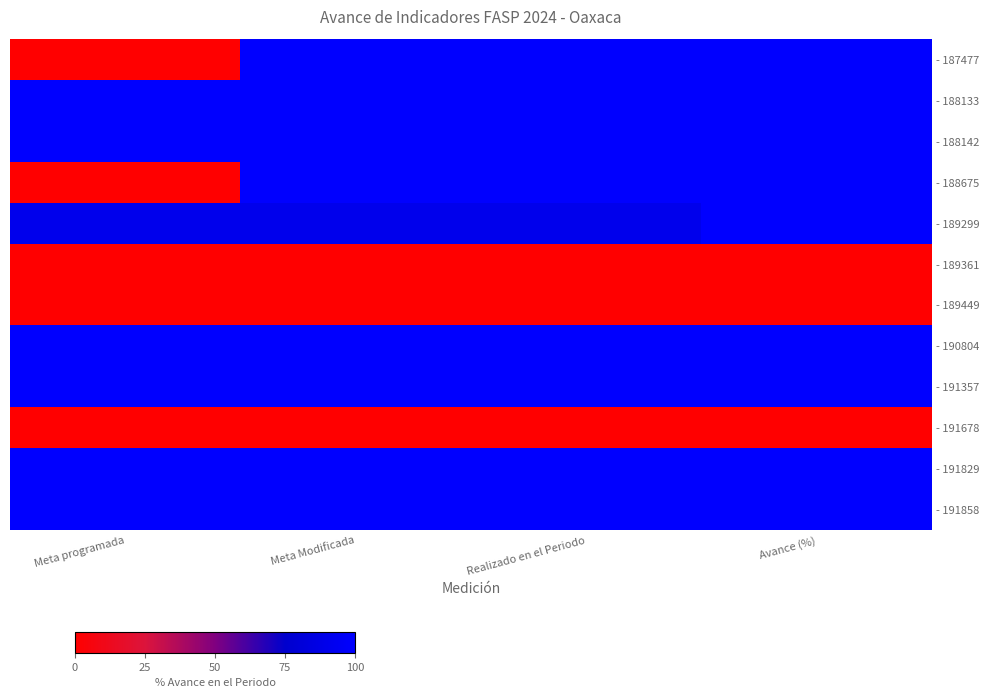

Rank the series by their maximum value, from highest to lowest.

- 187477, - 188133, - 188142, - 188675, - 189299, - 190804, - 191357, - 191829, - 191858, - 189361, - 189449, - 191678